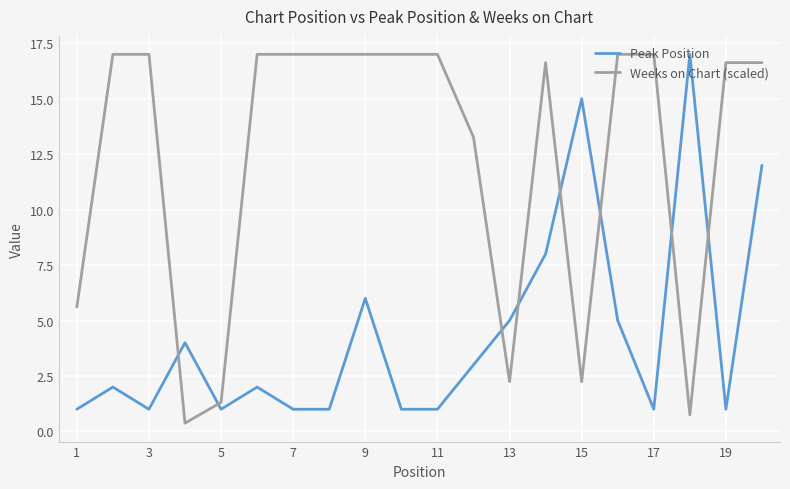

What is the highest value of the Peak Position series?

17.0